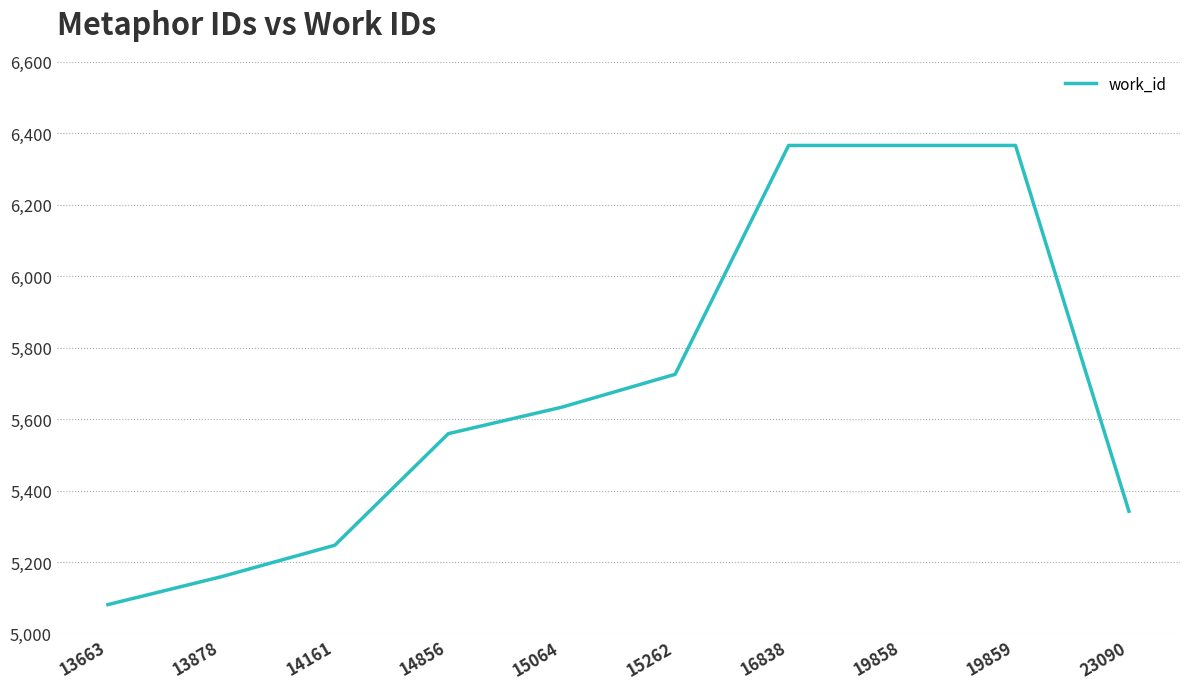

Reading left to right, list all the values displayed in this chart.

5082	5160	5248	5560	5634	5726	6366	6366	6366	5343